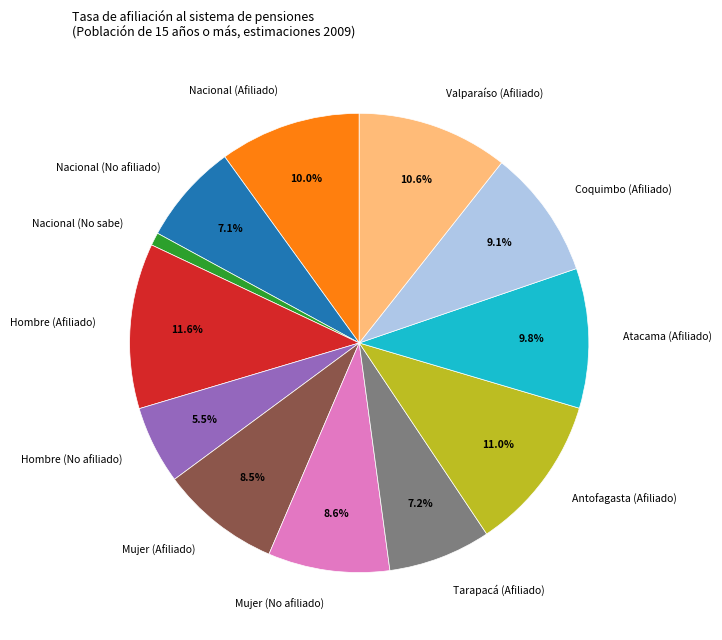

To the nearest percent, what is the difference between the largest and smallest slice percentages?

11%